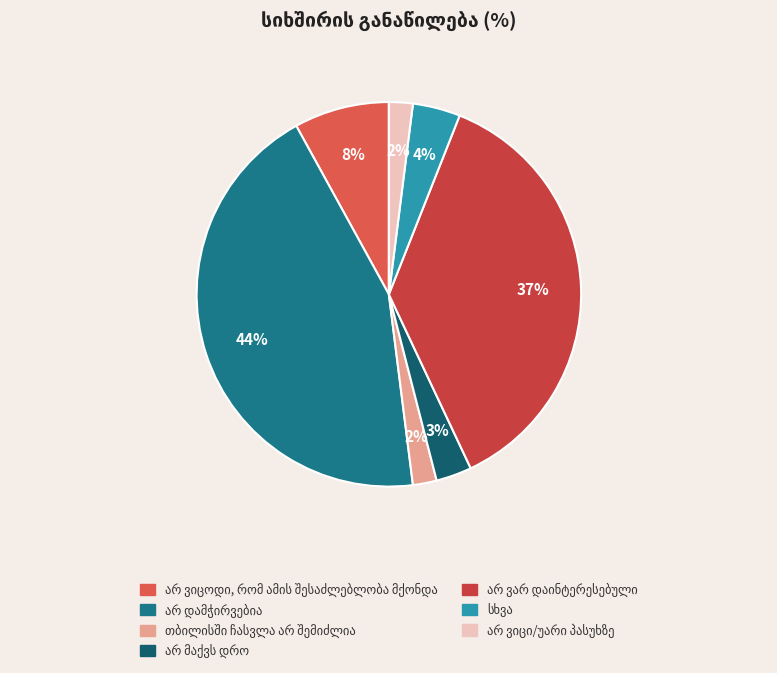

How many segments does this pie chart have?

7